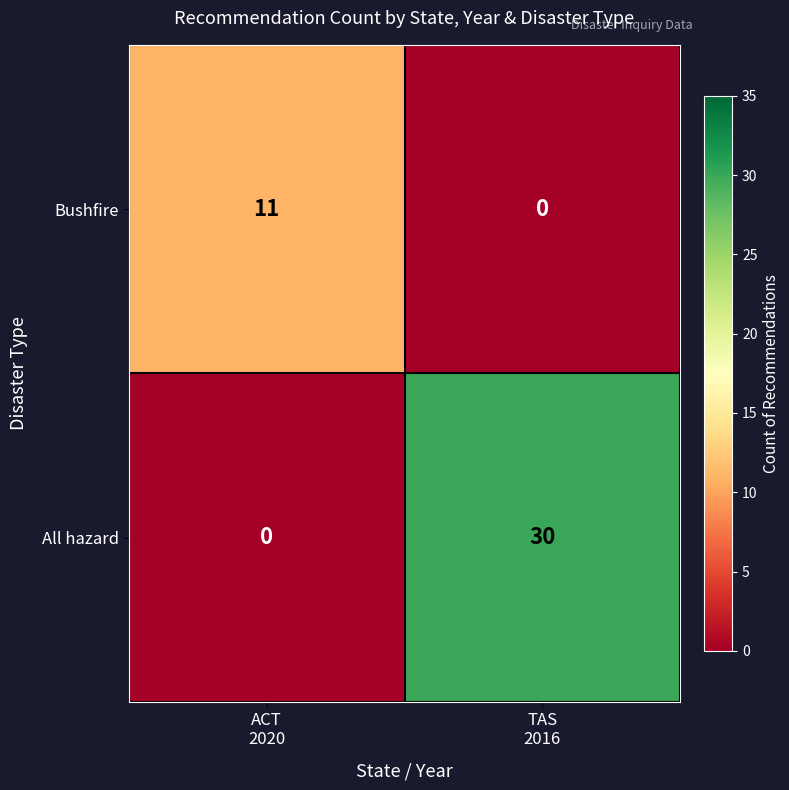

At which category does the chart reach its peak across all series?

TAS
2016